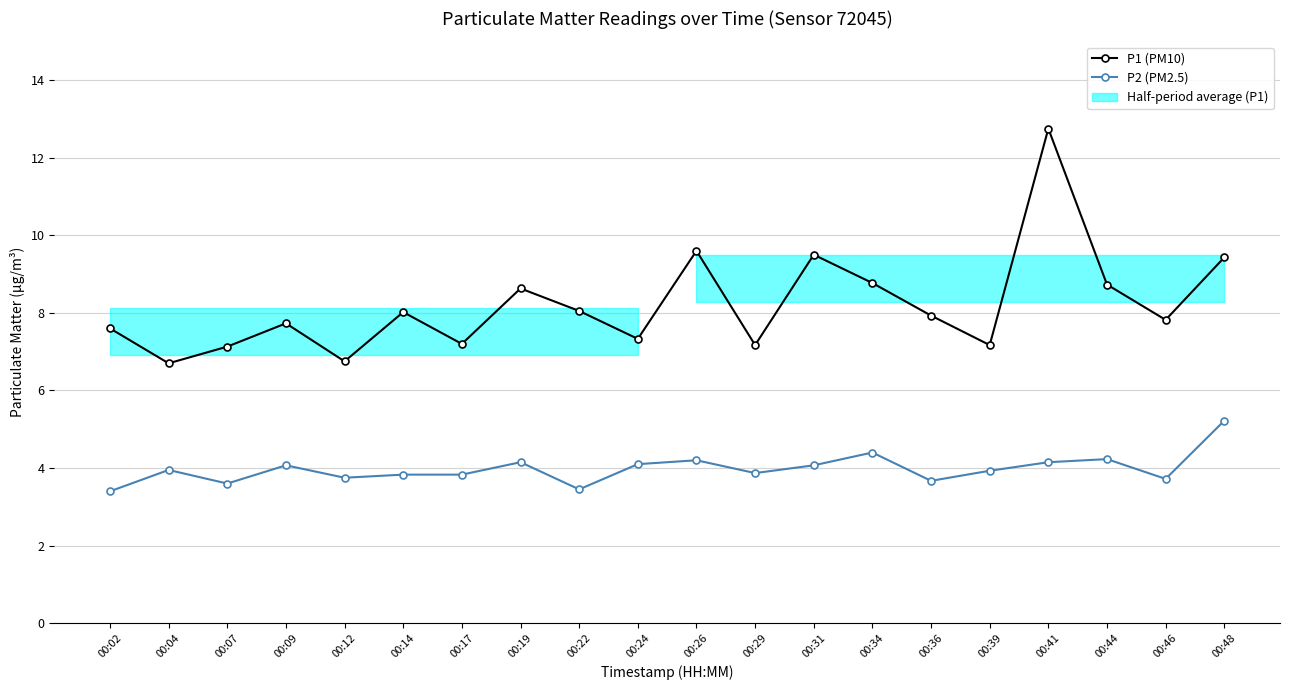

What is the sum of all P2 (PM2.5) values?

79.6